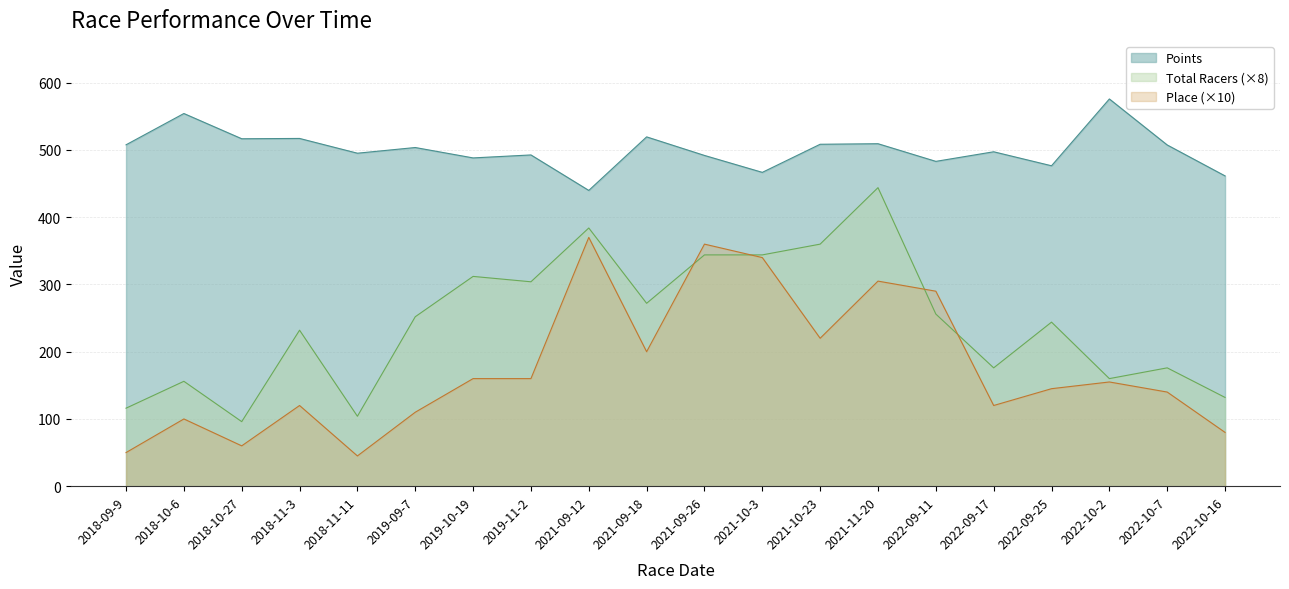

How many interior local peaks does the Points series have?

8